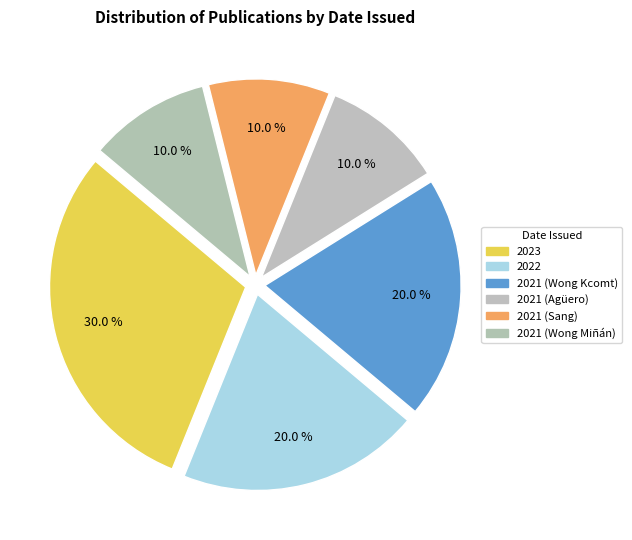

Count the number of slices in the pie.

6